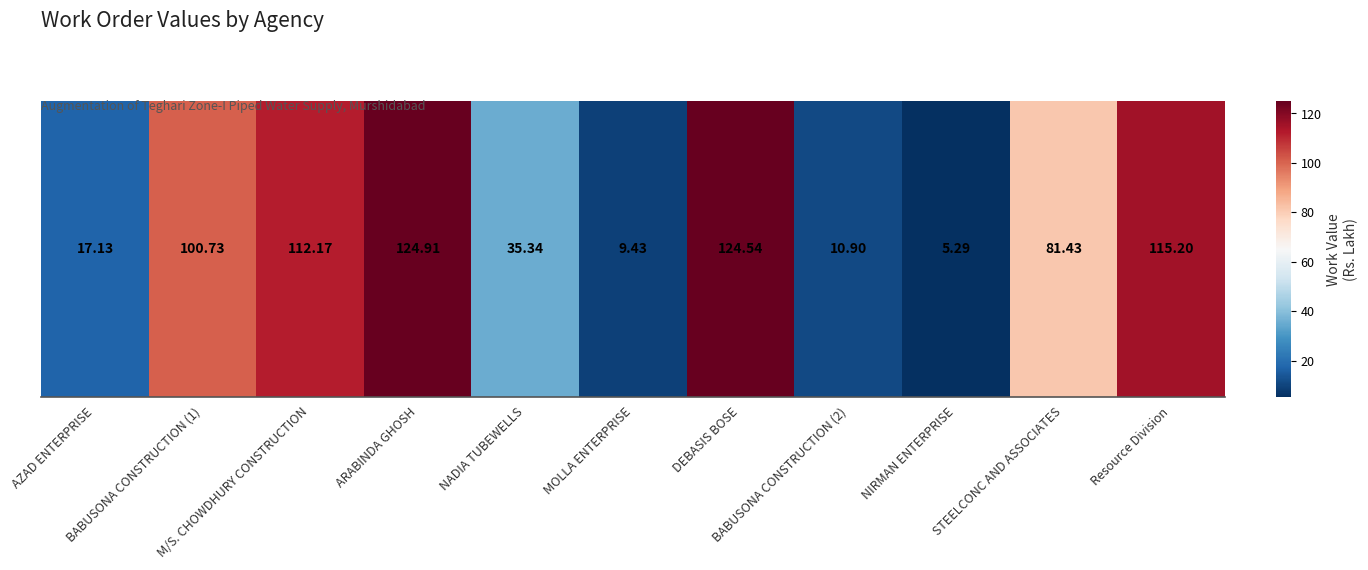

Rank the categories by value from lowest to highest.

NIRMAN ENTERPRISE, MOLLA ENTERPRISE, BABUSONA CONSTRUCTION (2), AZAD ENTERPRISE, NADIA TUBEWELLS, STEELCONC AND ASSOCIATES, BABUSONA CONSTRUCTION (1), M/S. CHOWDHURY CONSTRUCTION, Resource Division, DEBASIS BOSE, ARABINDA GHOSH